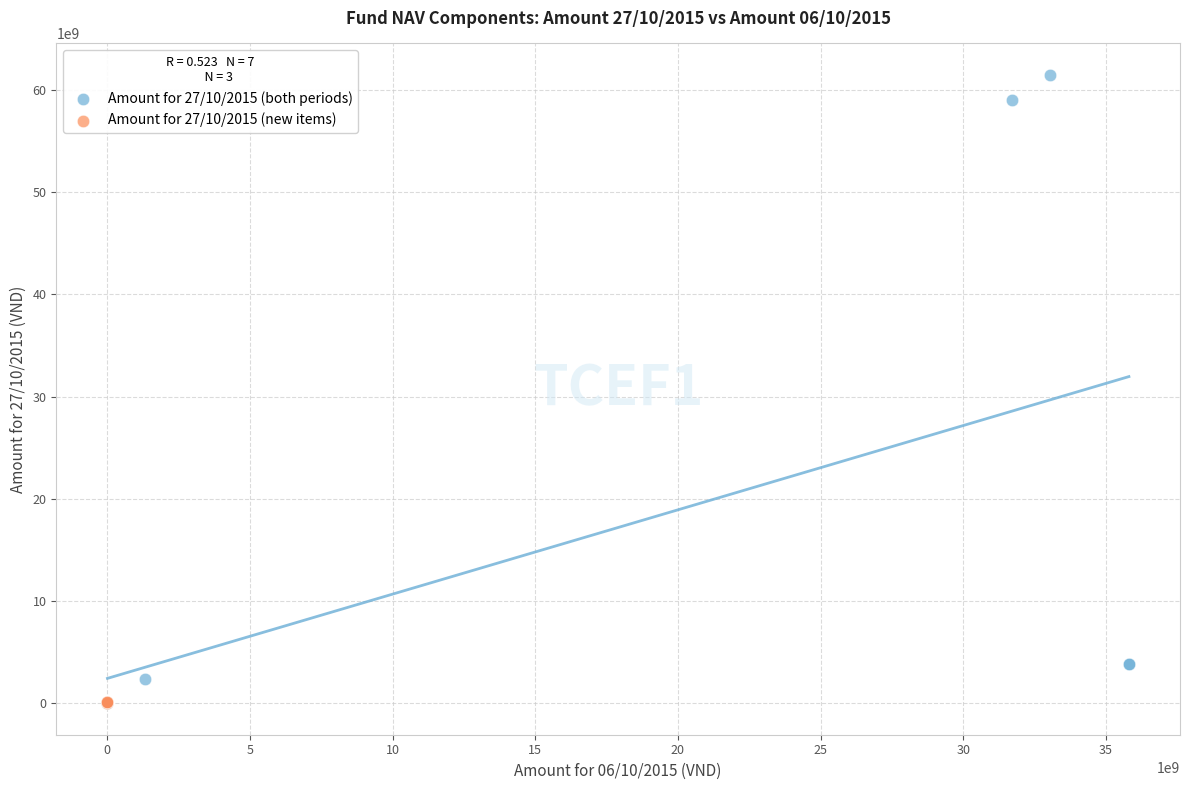

Which series reaches the maximum Y coordinate?

Amount for 27/10/2015 (both periods)